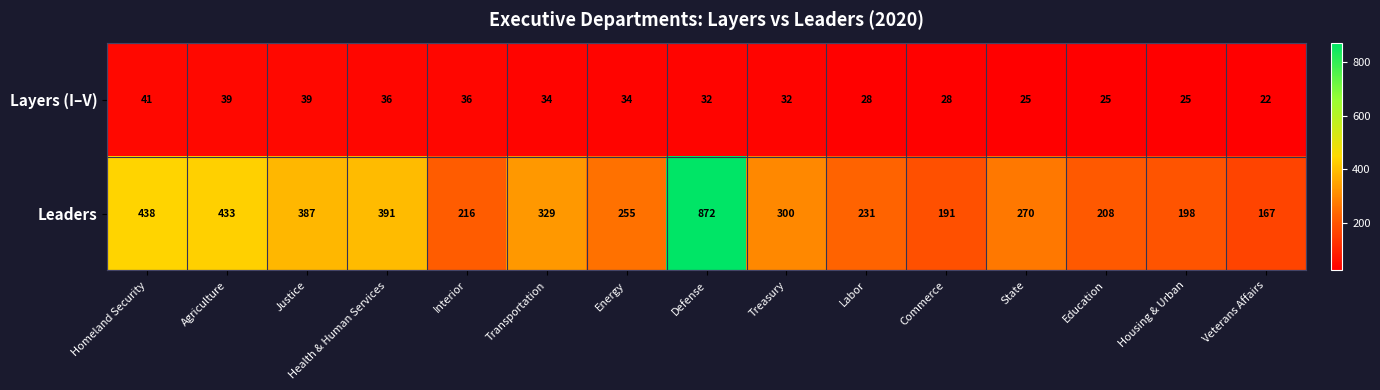

At how many categories does at least one series exceed 460?

1